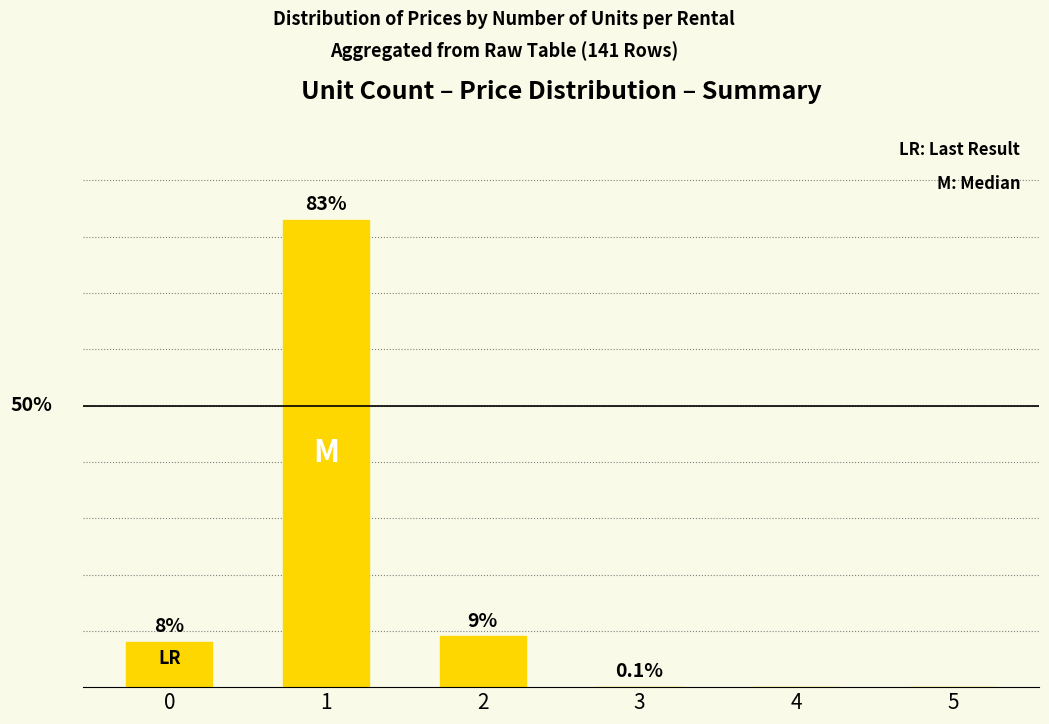

Does the chart contain any negative values?

No